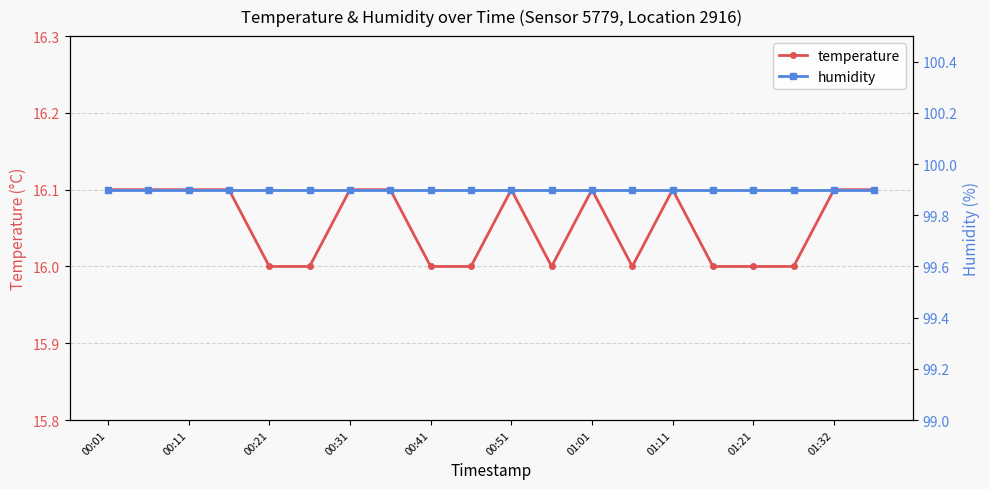

True or false: temperature and humidity cross at least once.

False